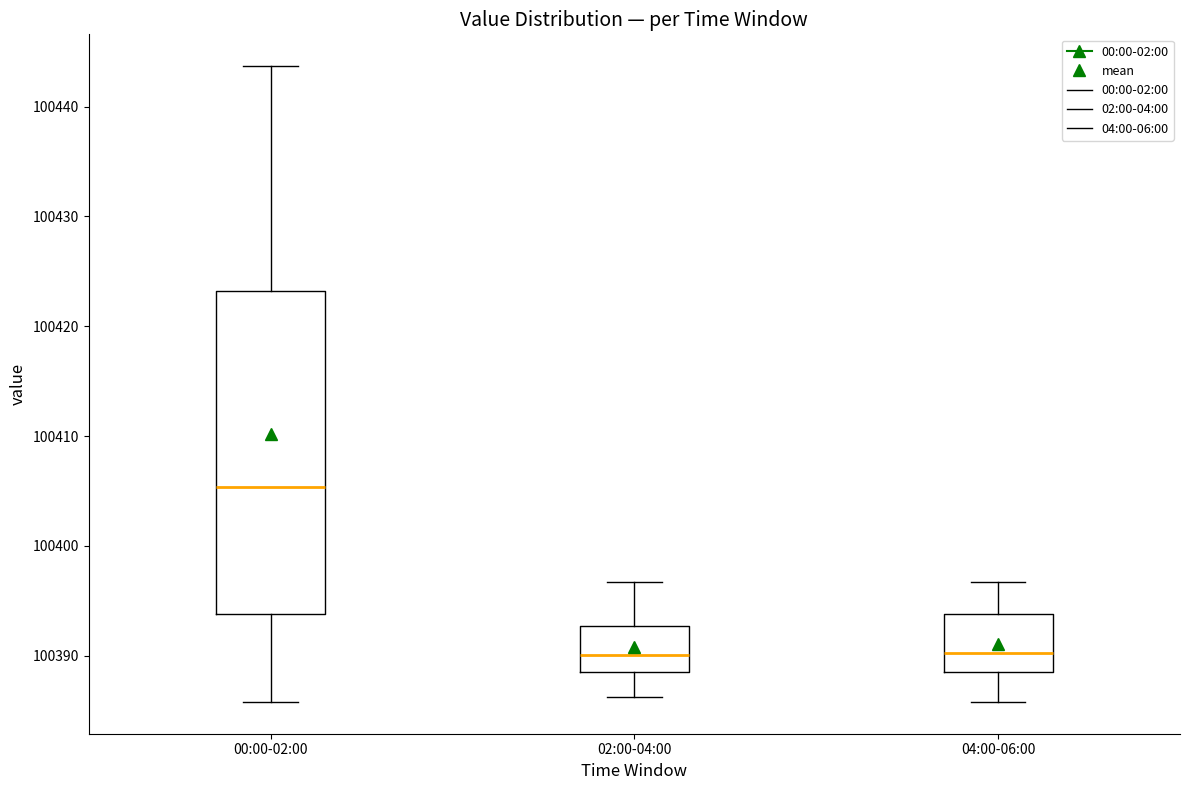

Which box's median line is the highest?

00:00-02:00